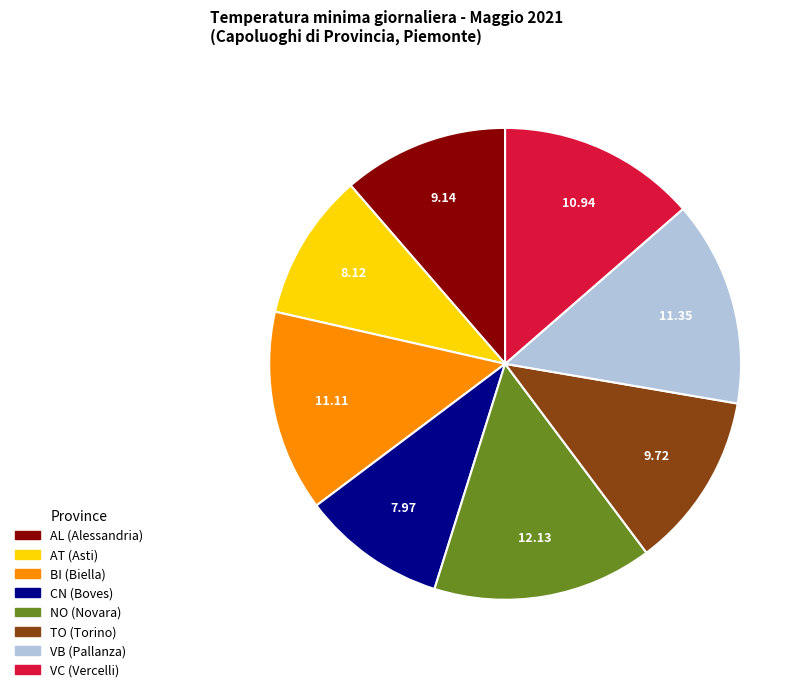

What is the ratio of the value at AT (Asti) to the value at VC (Vercelli)?

0.7